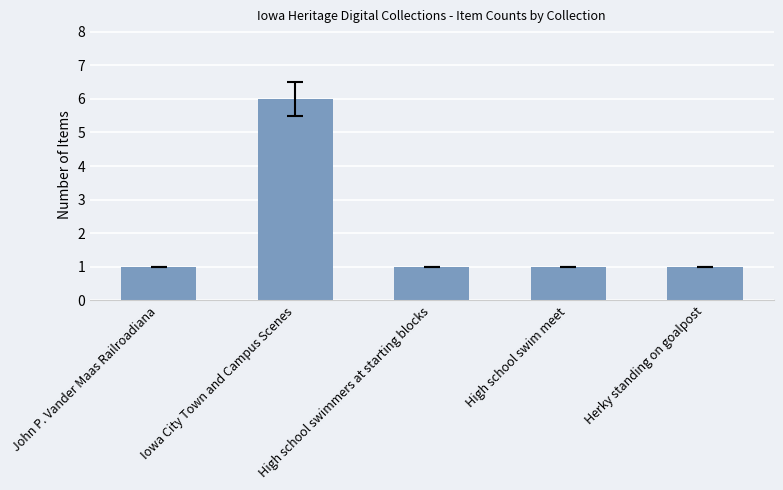

What is the smallest value displayed?

1